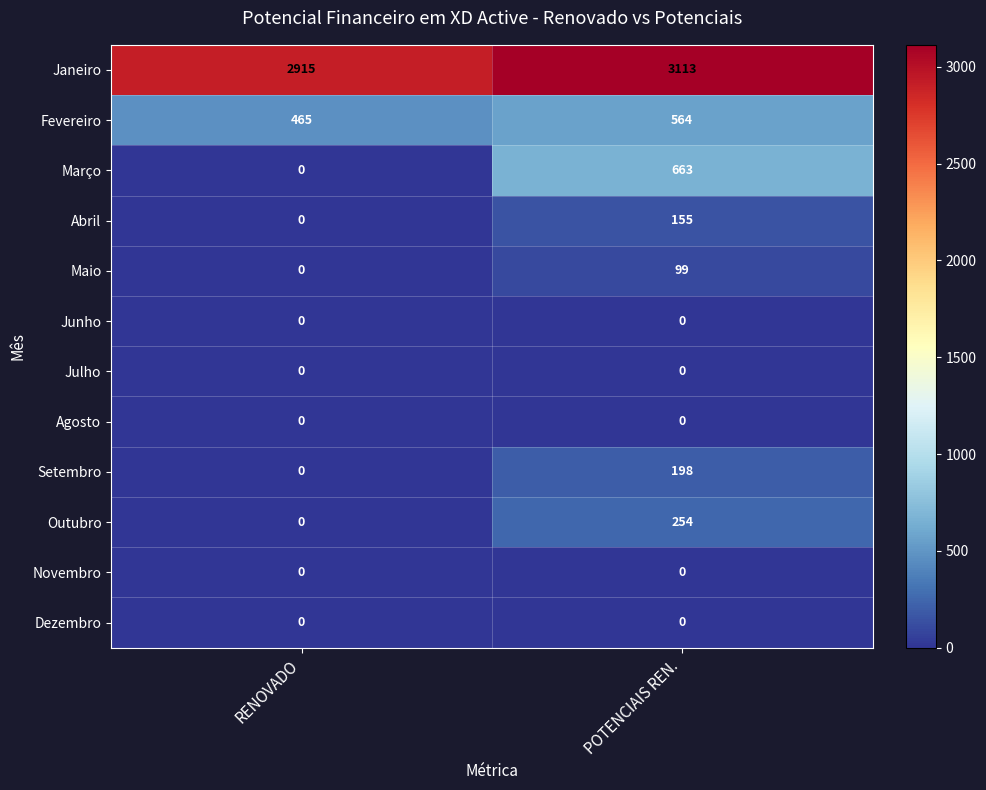

Reading right to left, extract all data points from this chart.

Janeiro: POTENCIAIS REN.=3113	RENOVADO=2915
Fevereiro: POTENCIAIS REN.=564	RENOVADO=465
Março: POTENCIAIS REN.=663	RENOVADO=0
Abril: POTENCIAIS REN.=155	RENOVADO=0
Maio: POTENCIAIS REN.=99	RENOVADO=0
Junho: POTENCIAIS REN.=0	RENOVADO=0
Julho: POTENCIAIS REN.=0	RENOVADO=0
Agosto: POTENCIAIS REN.=0	RENOVADO=0
Setembro: POTENCIAIS REN.=198	RENOVADO=0
Outubro: POTENCIAIS REN.=254	RENOVADO=0
Novembro: POTENCIAIS REN.=0	RENOVADO=0
Dezembro: POTENCIAIS REN.=0	RENOVADO=0